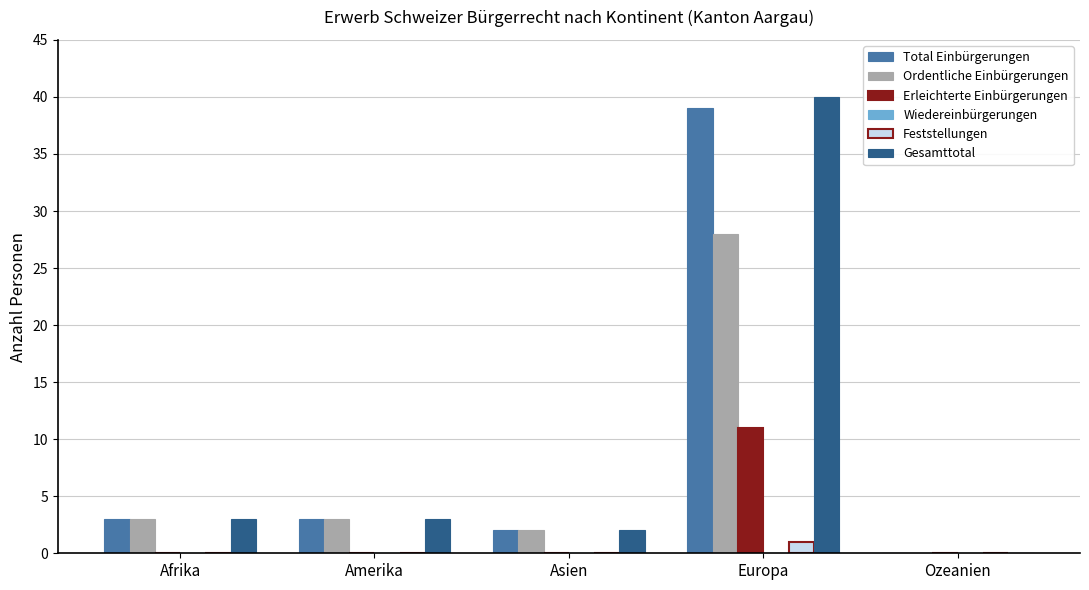

What is the maximum value for Total Einbürgerungen?

39